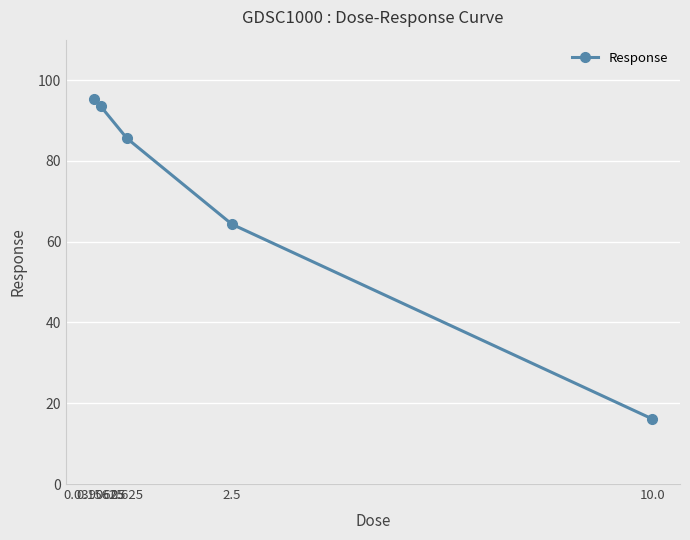

Reading left to right, transcribe all the data shown in this chart.

95.3	93.5	85.6	64.3	16.1